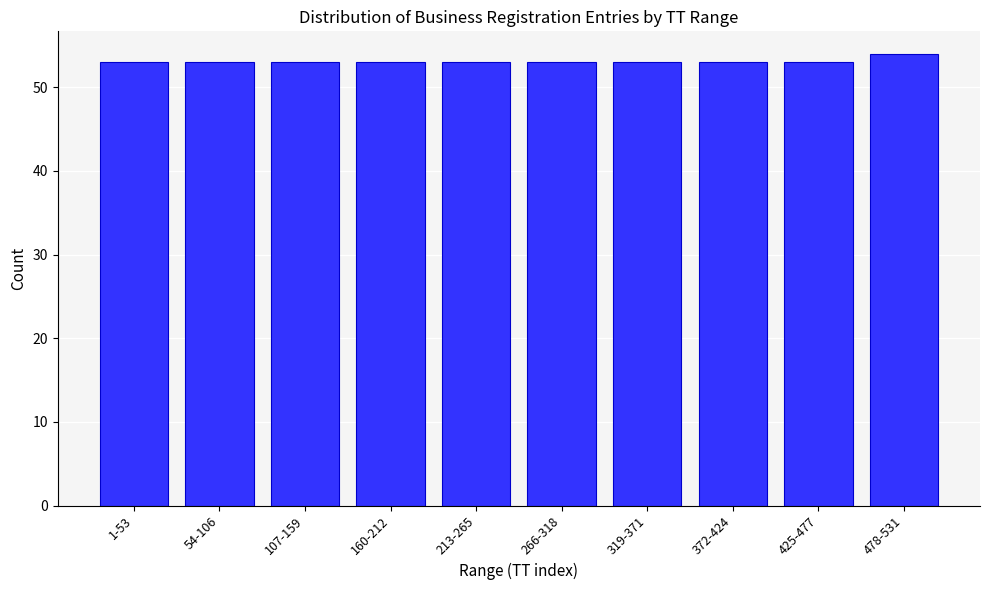

Reading right to left, transcribe all the data shown in this chart.

54	53	53	53	53	53	53	53	53	53